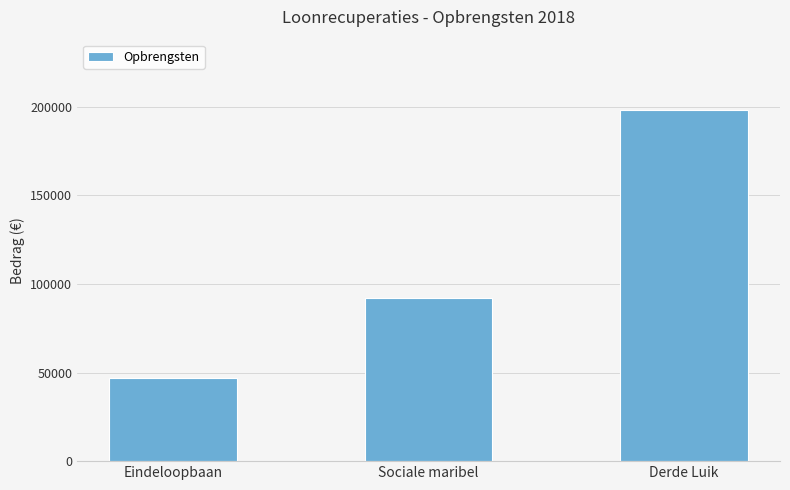

Rank the categories by value from highest to lowest.

Derde Luik, Sociale maribel, Eindeloopbaan